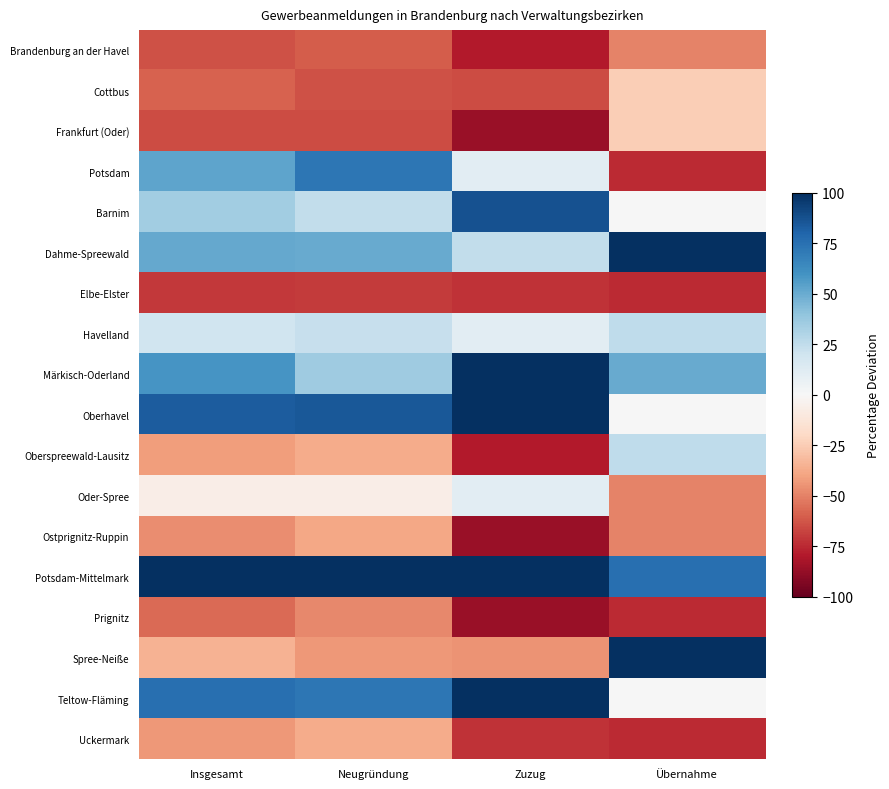

List the series in order of their peak value, lowest first.

Elbe-Elster, Brandenburg an der Havel, Prignitz, Ostprignitz-Ruppin, Uckermark, Cottbus, Frankfurt (Oder), Oder-Spree, Havelland, Oberspreewald-Lausitz, Potsdam, Barnim, Oberhavel, Teltow-Fläming, Spree-Neiße, Potsdam-Mittelmark, Märkisch-Oderland, Dahme-Spreewald